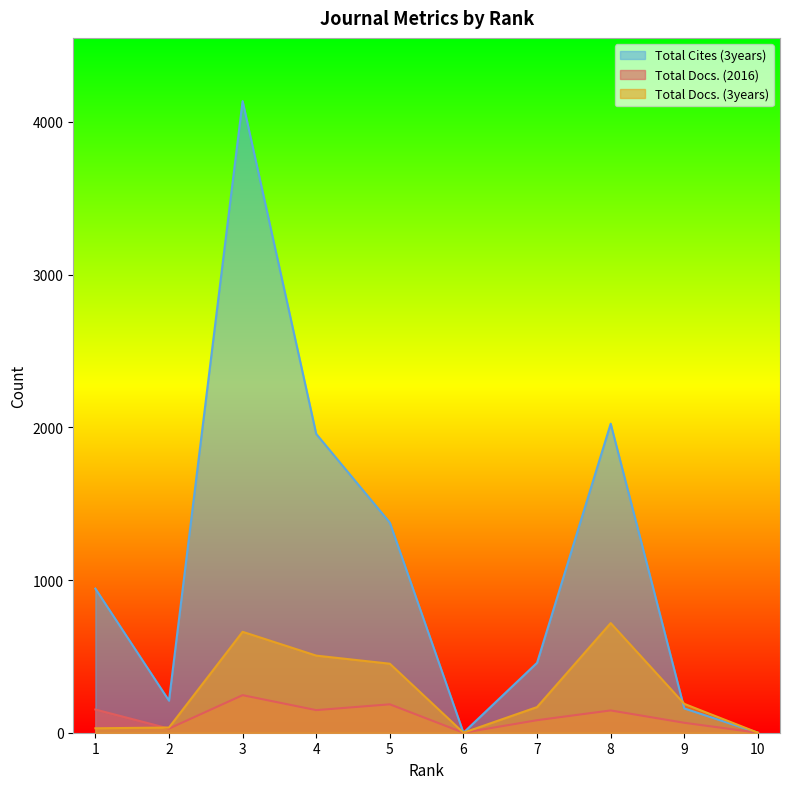

What is the value of the Total Docs. (2016) point at the 2nd from the left?

27